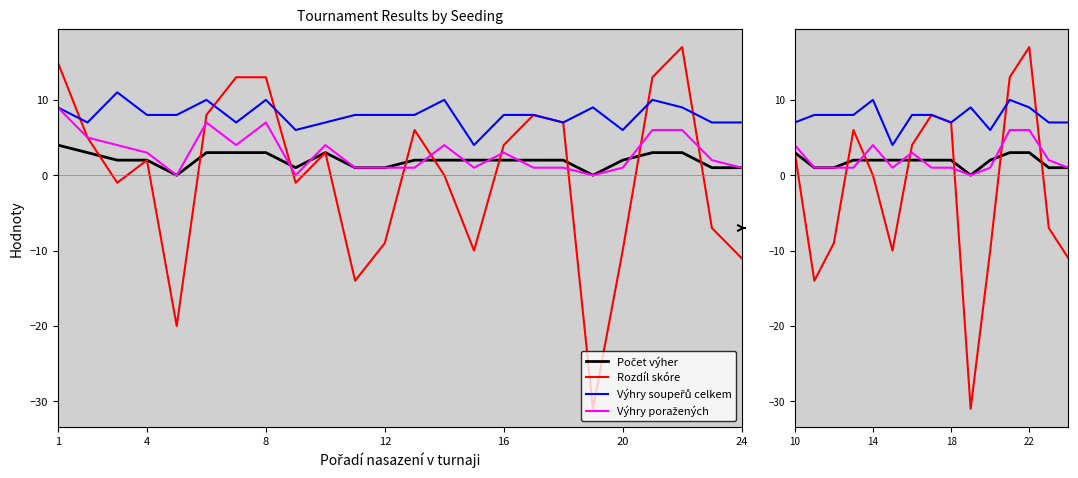

Count the number of data series in this chart.

4